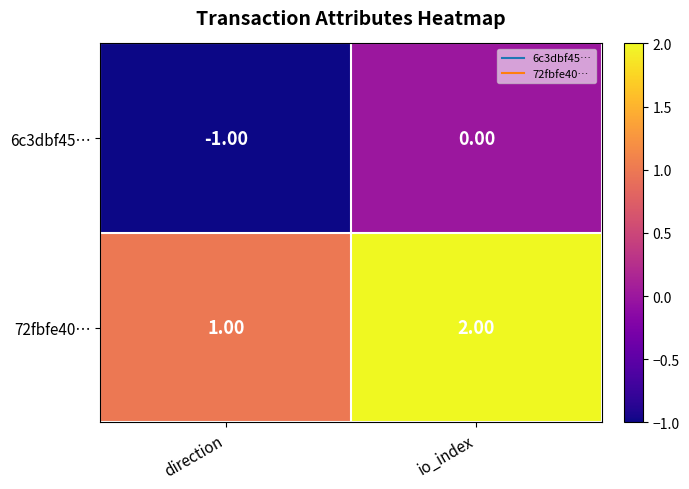

What is the sum of all 72fbfe40… values?

3